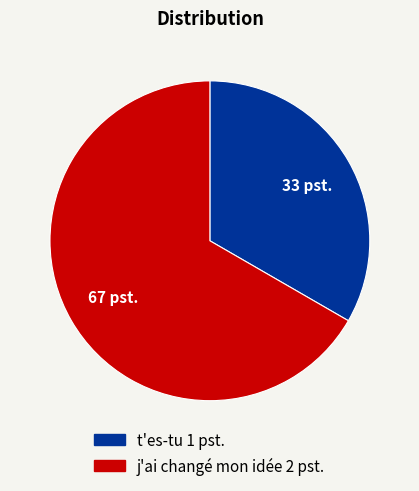

What is the majority slice?

j'ai changé mon idée